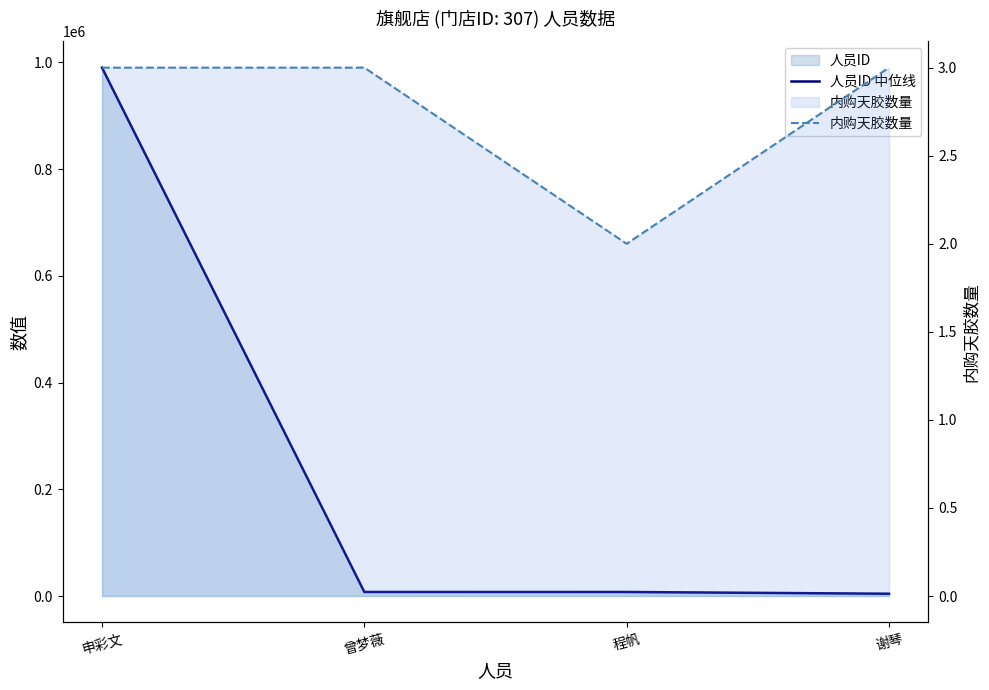

Where is 内购天胶数量 nearest to the value 2?

程帆